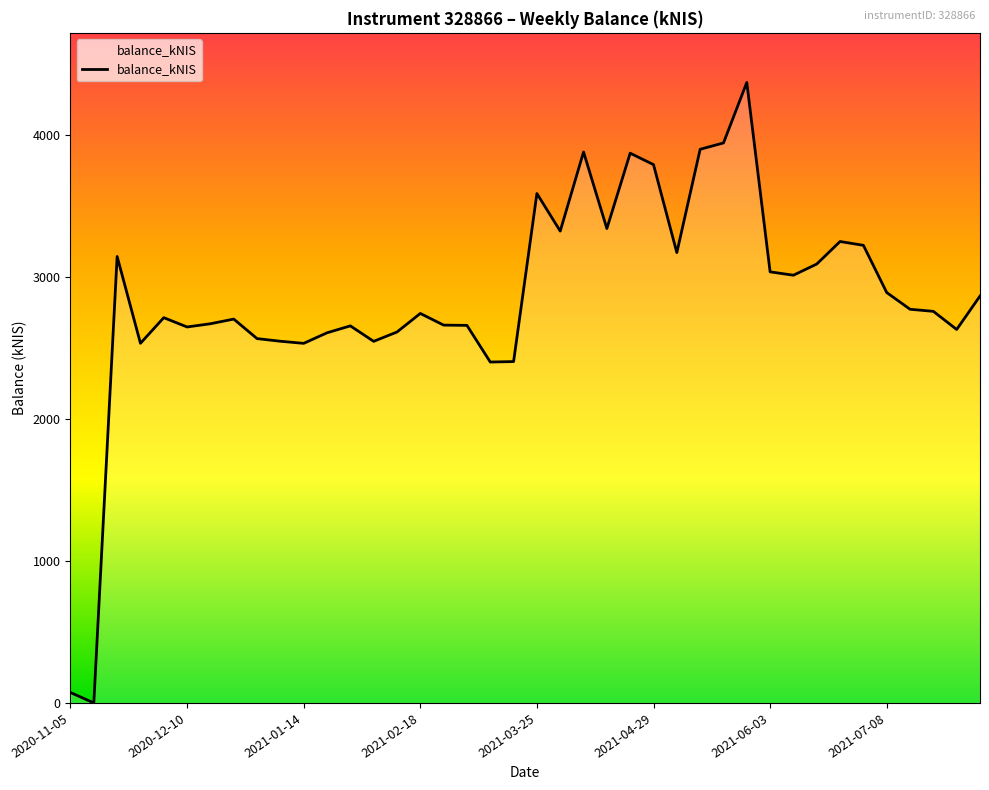

What is the maximum value shown in the chart?

4366.4